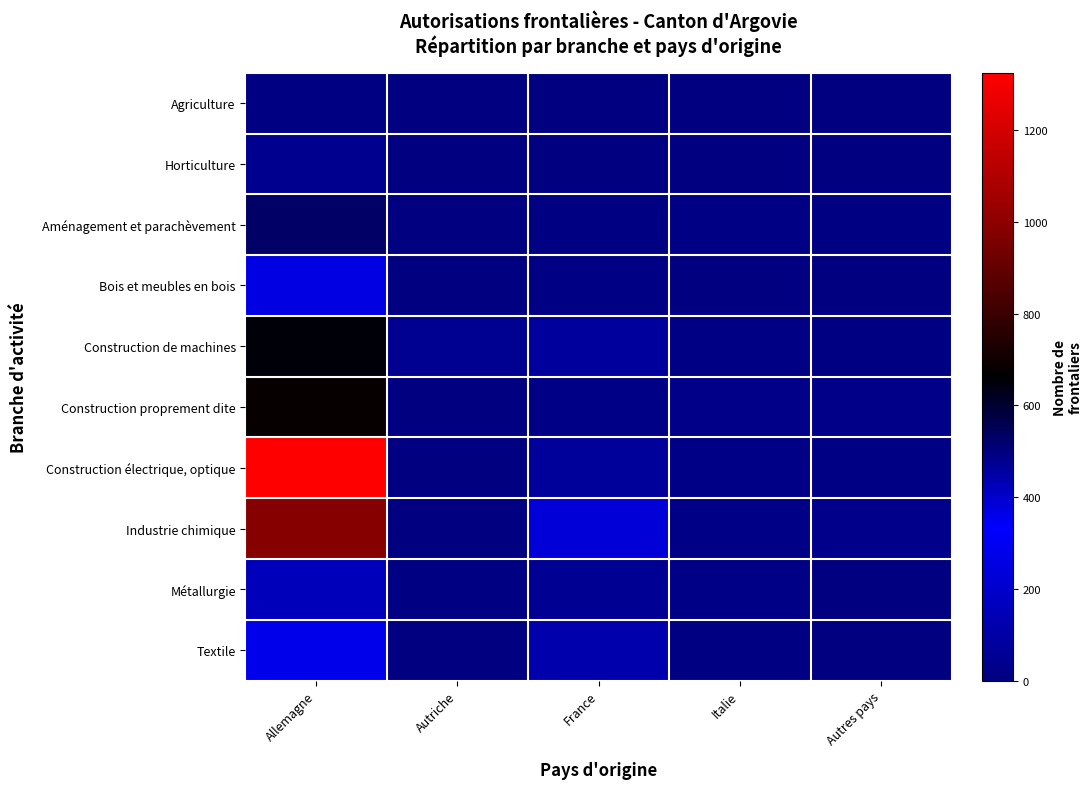

Which has a higher value, Allemagne or France?

Allemagne